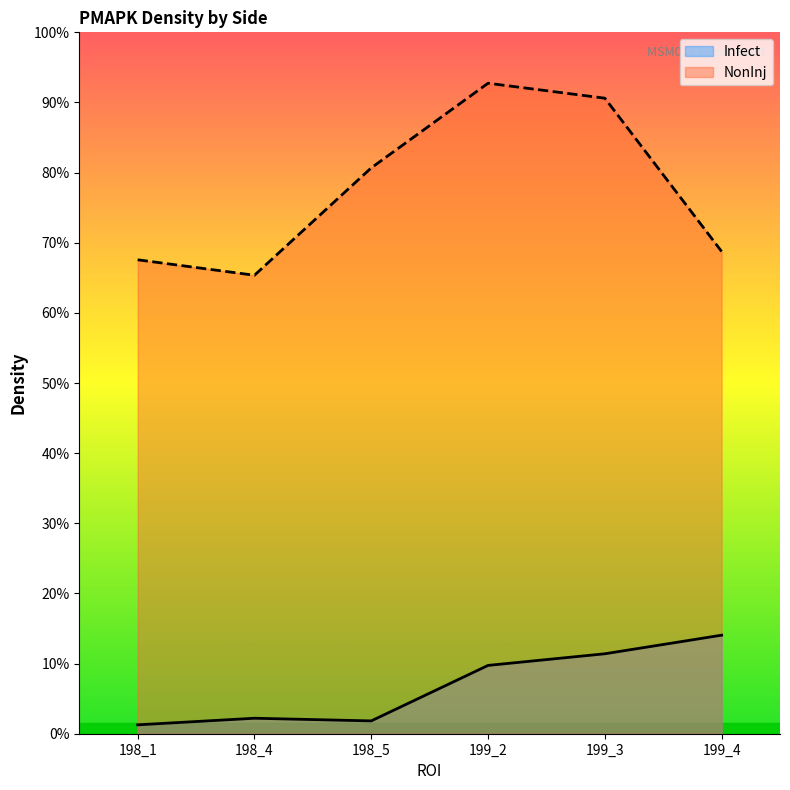

What are all the series names shown in the legend?

Infect, NonInj